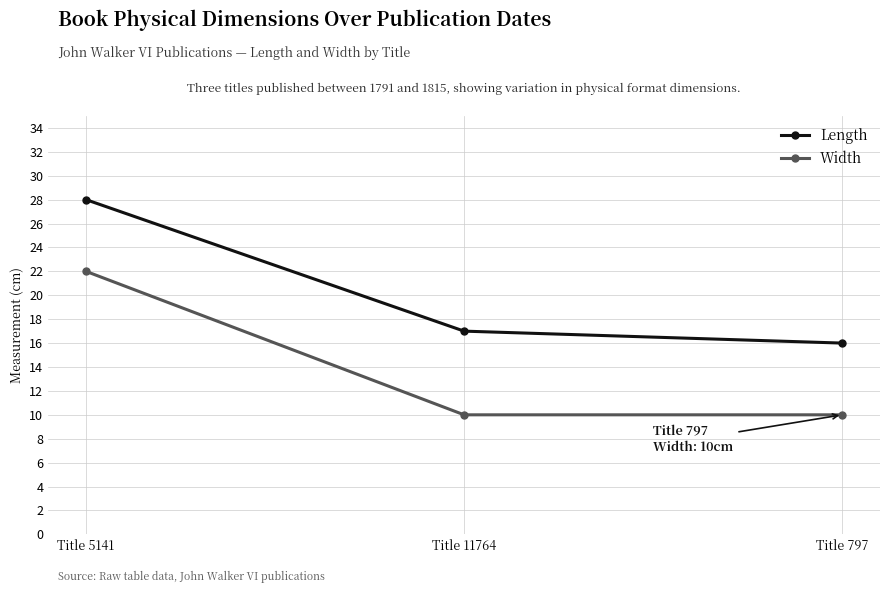

What is the label of the 3rd point from the left?

Title 797